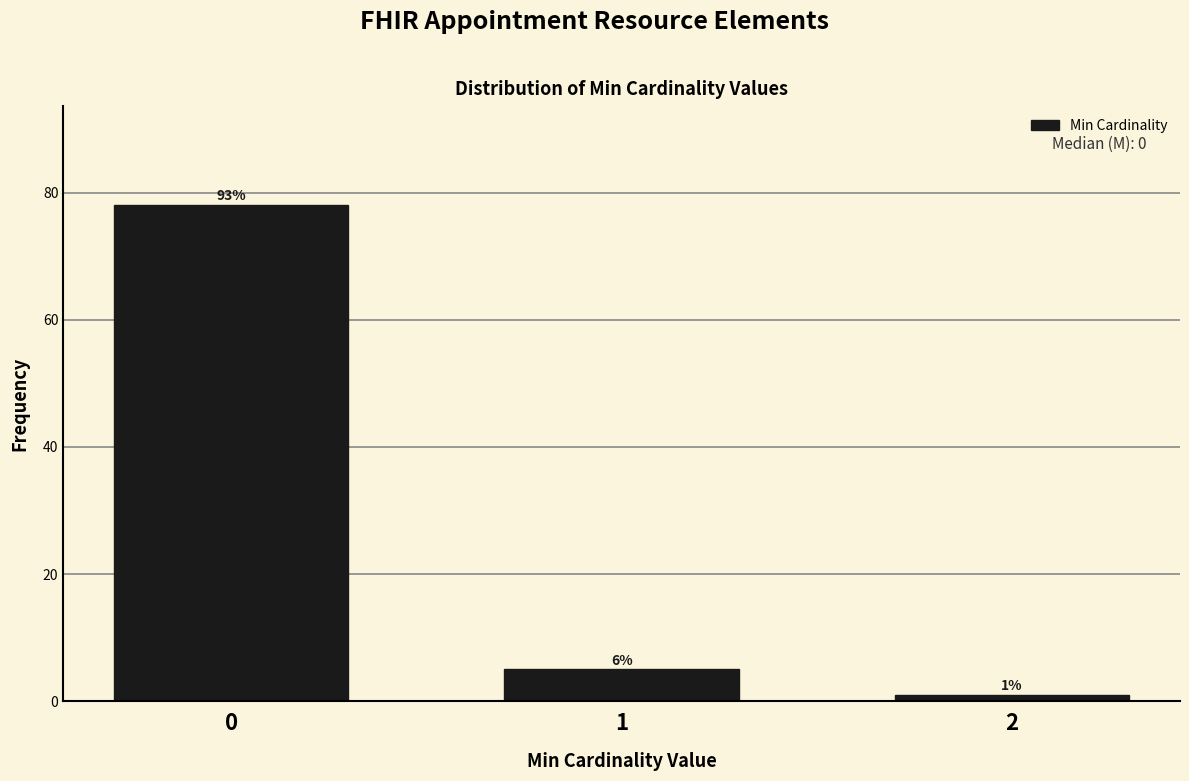

How many bars are there in total?

3